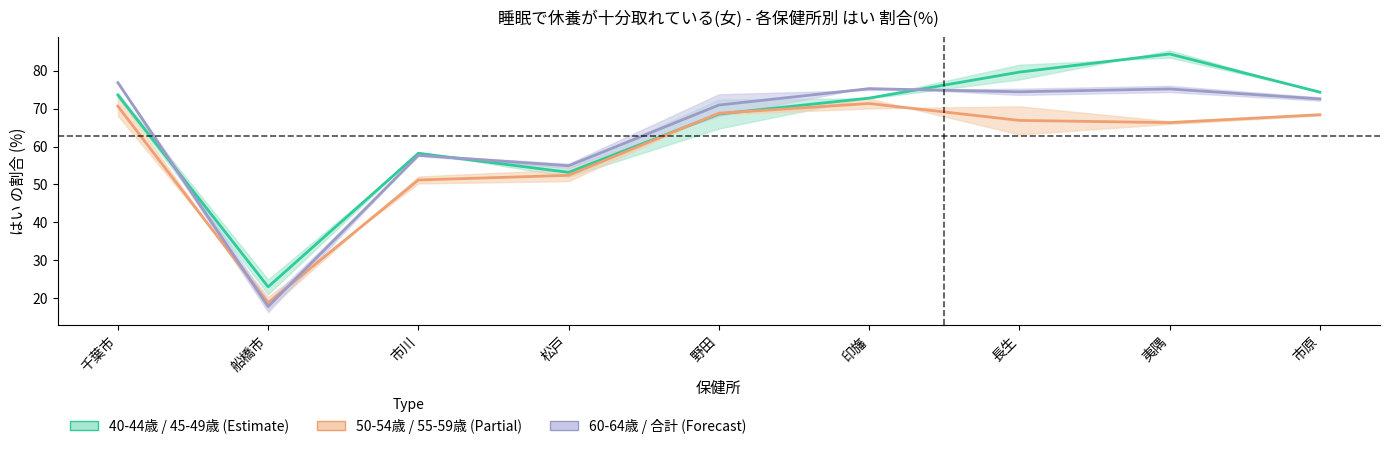

What is the value of the 55～59歳 point at the 4th from the left?

54.9